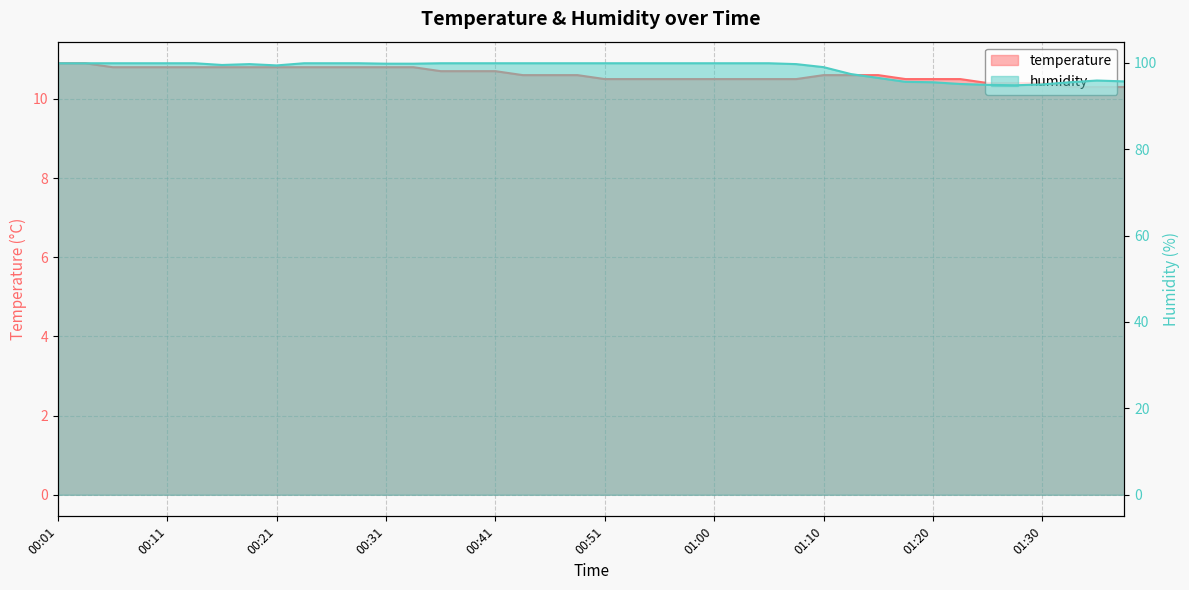

What is the greatest value displayed?

99.9